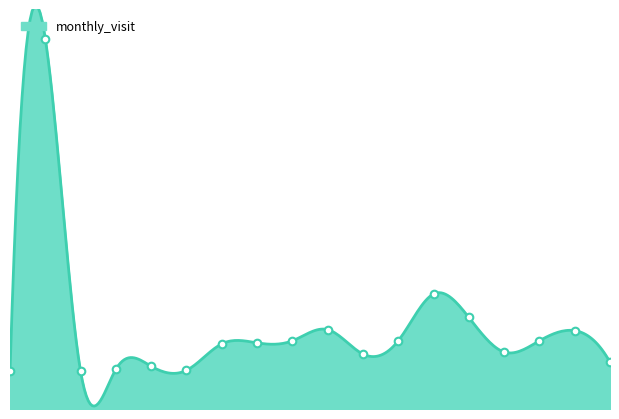

Between 2023-08 and 2023-11, which is larger?

2023-08